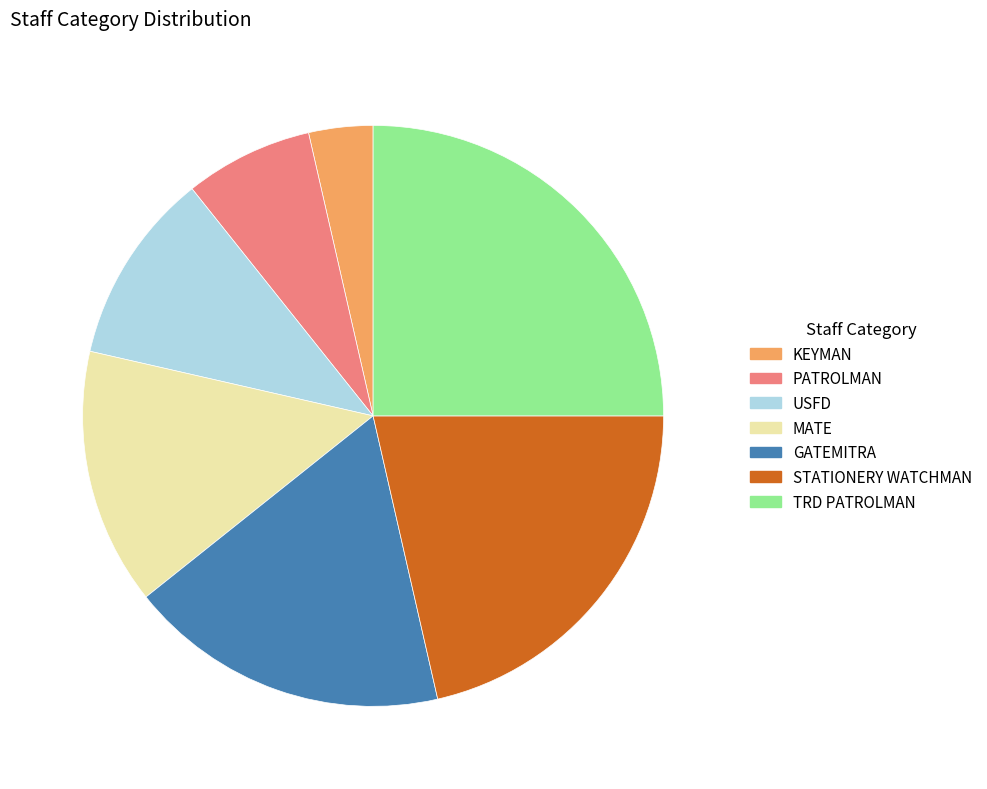

Does any single category account for the majority?

No